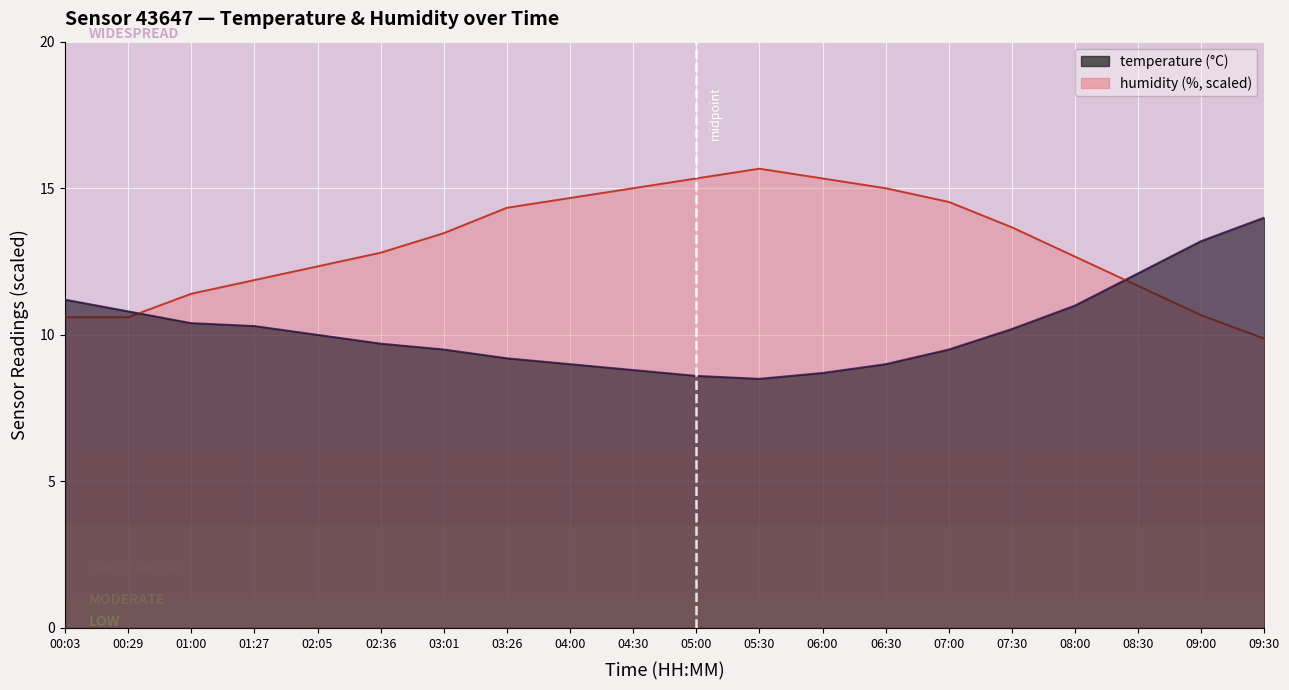

List the series in order of their overall mean, highest first.

humidity, temperature